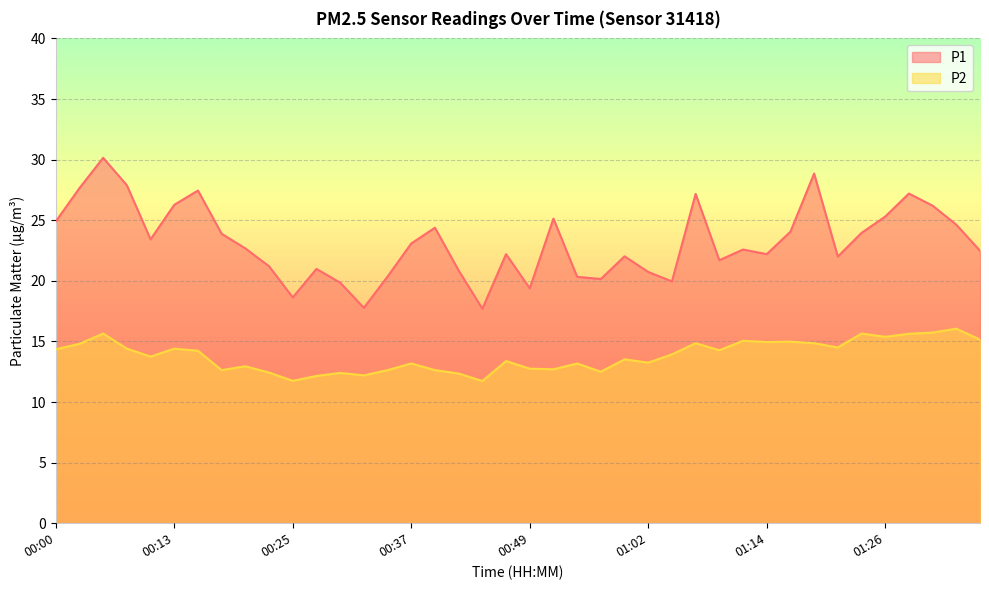

What is the sum of all P2 values?

552.9